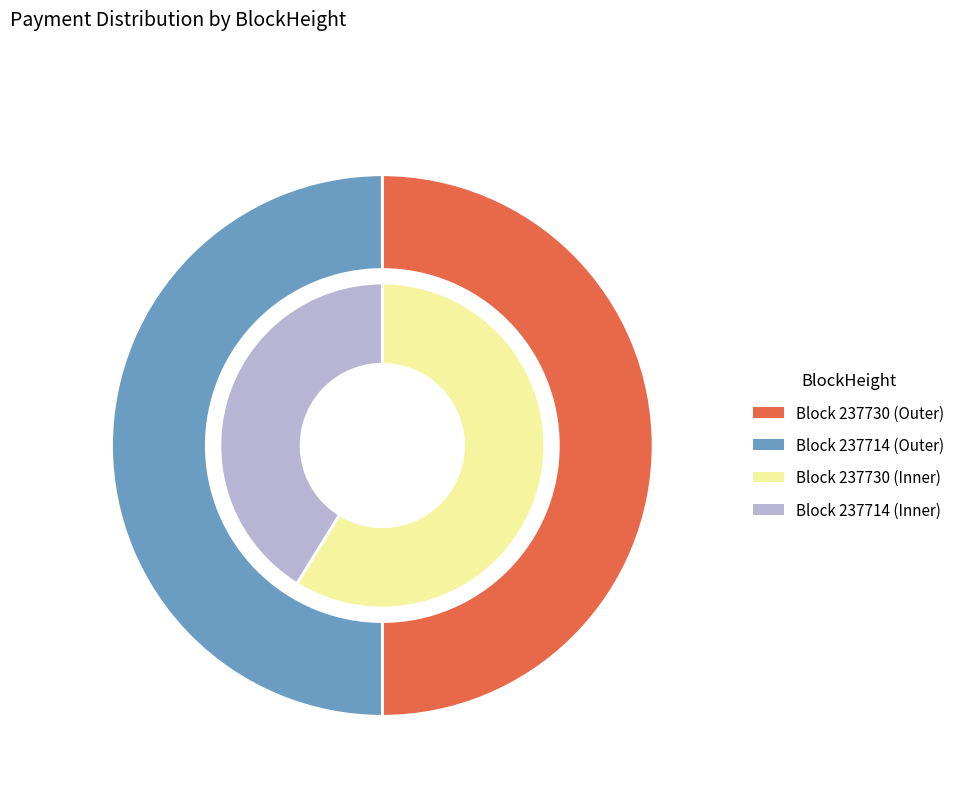

To the nearest percent, what is the combined percentage of 237714 and 237730?

100%